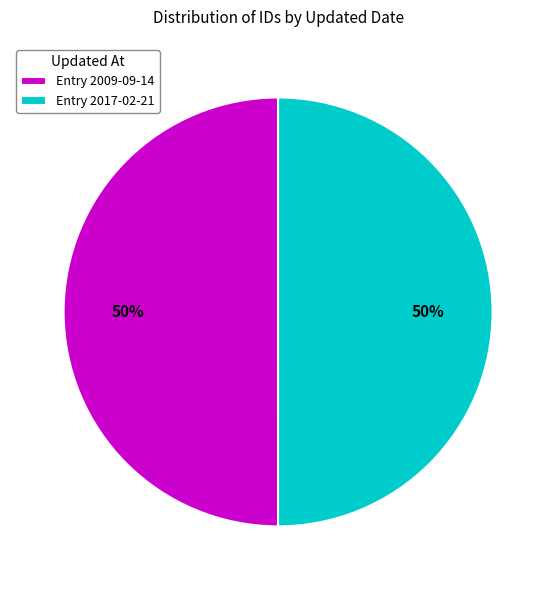

To the nearest percent, what percentage of the pie is Entry 2017-02-21?

50%